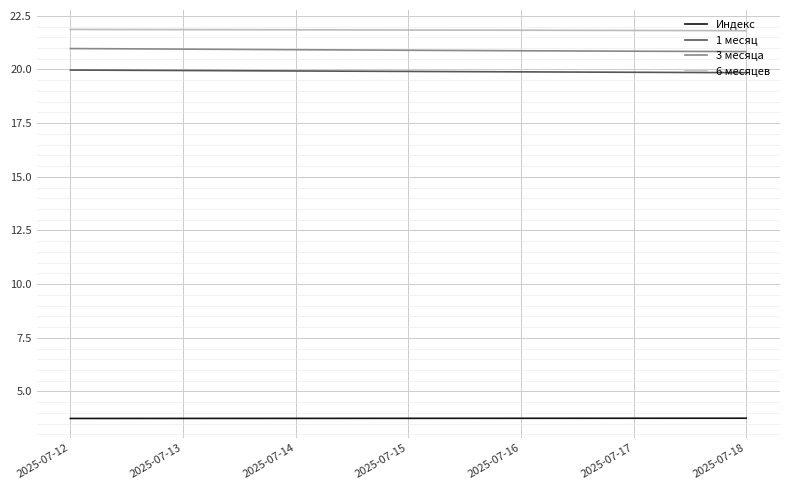

What is the maximum value for 3 месяца?

21.0